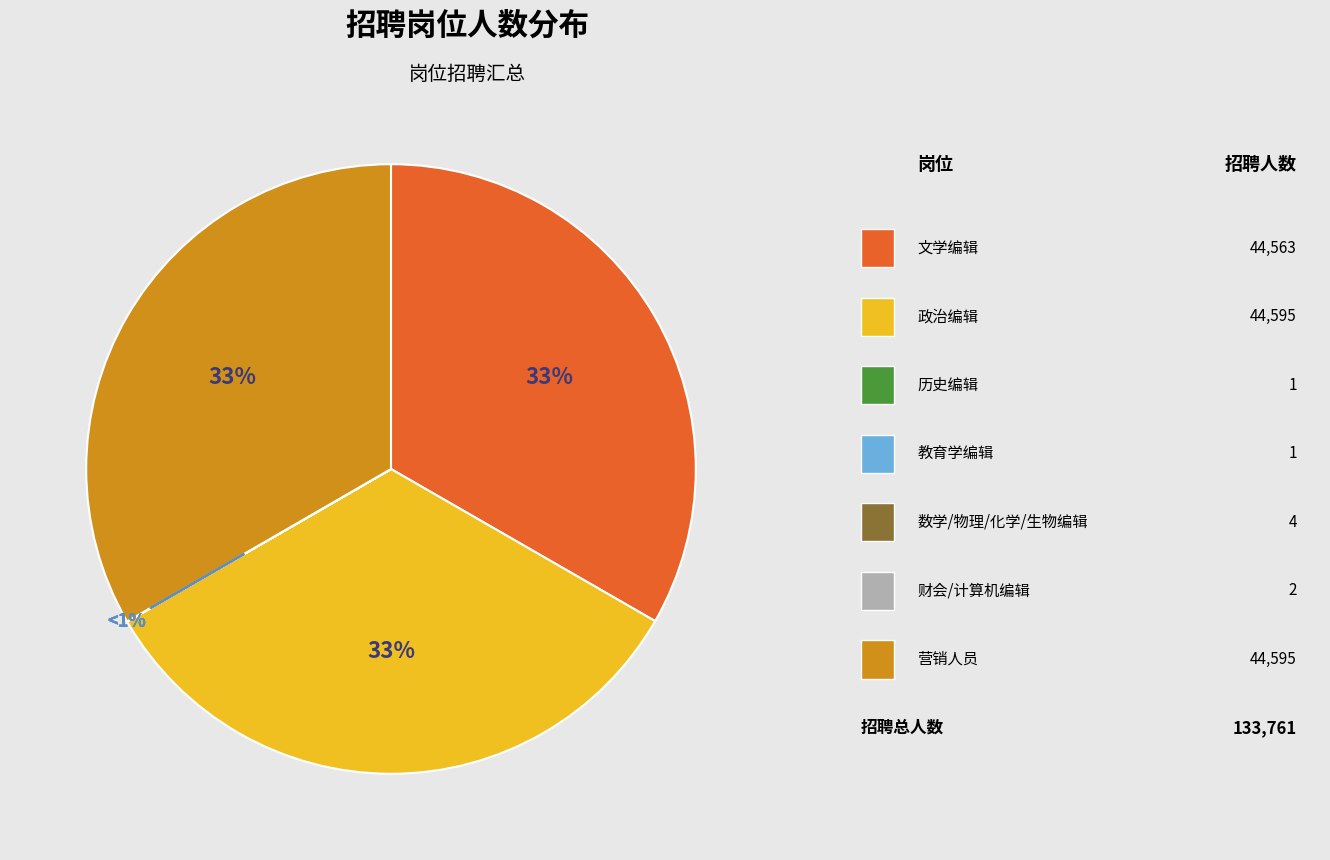

Which has a higher value, 文学编辑 or 政治编辑?

政治编辑